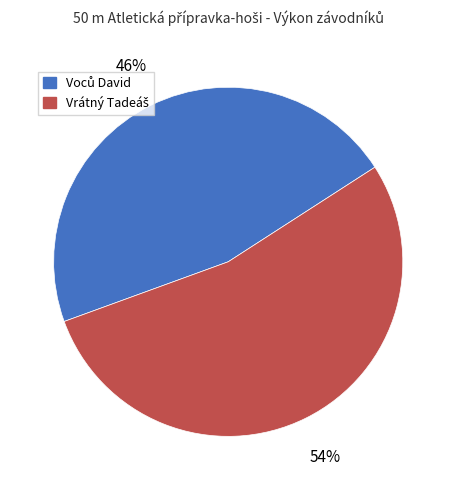

To the nearest percent, what is the average slice percentage?

50%